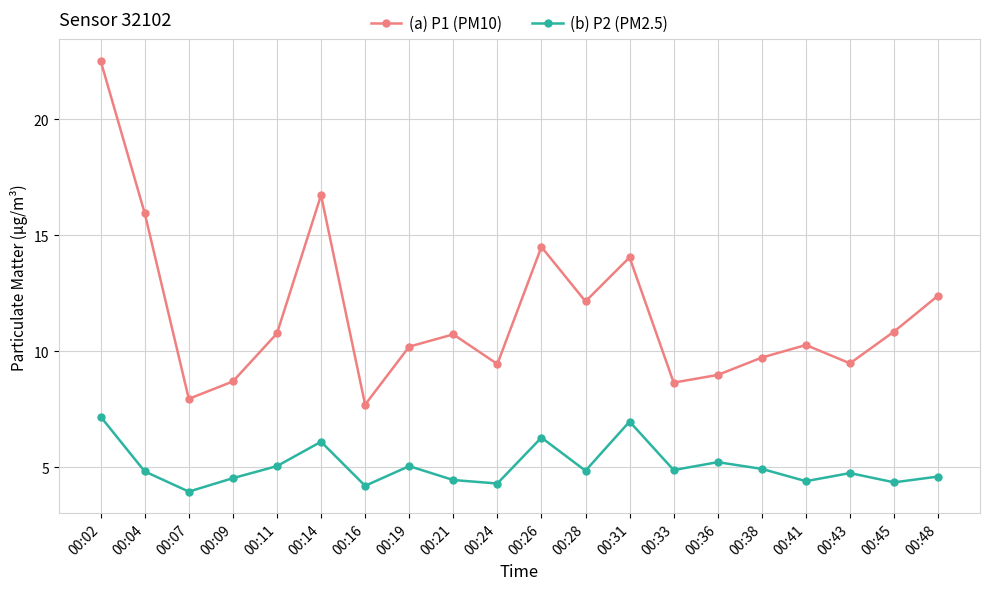

At which label does (a) P1 (PM10) first exceed 10?

00:02